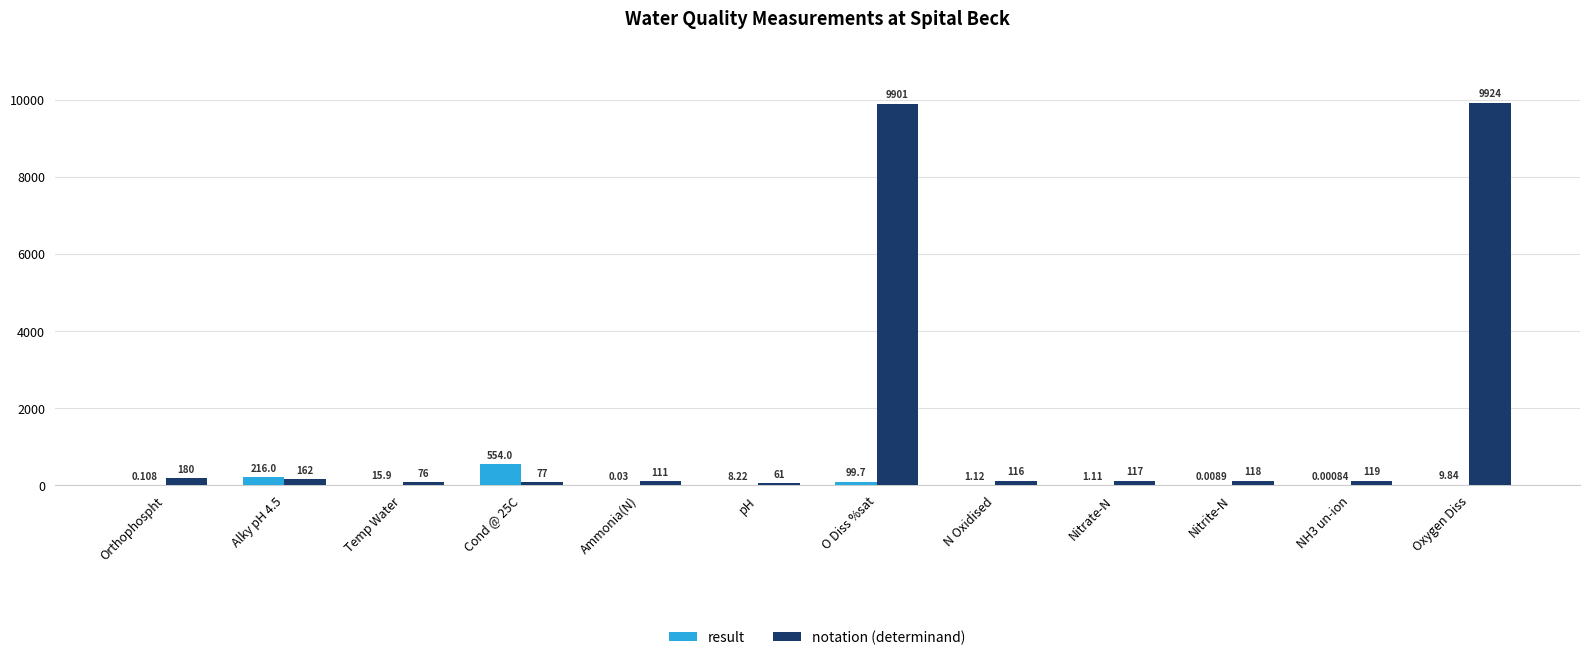

At which category does the chart reach its peak across all series?

Oxygen Diss